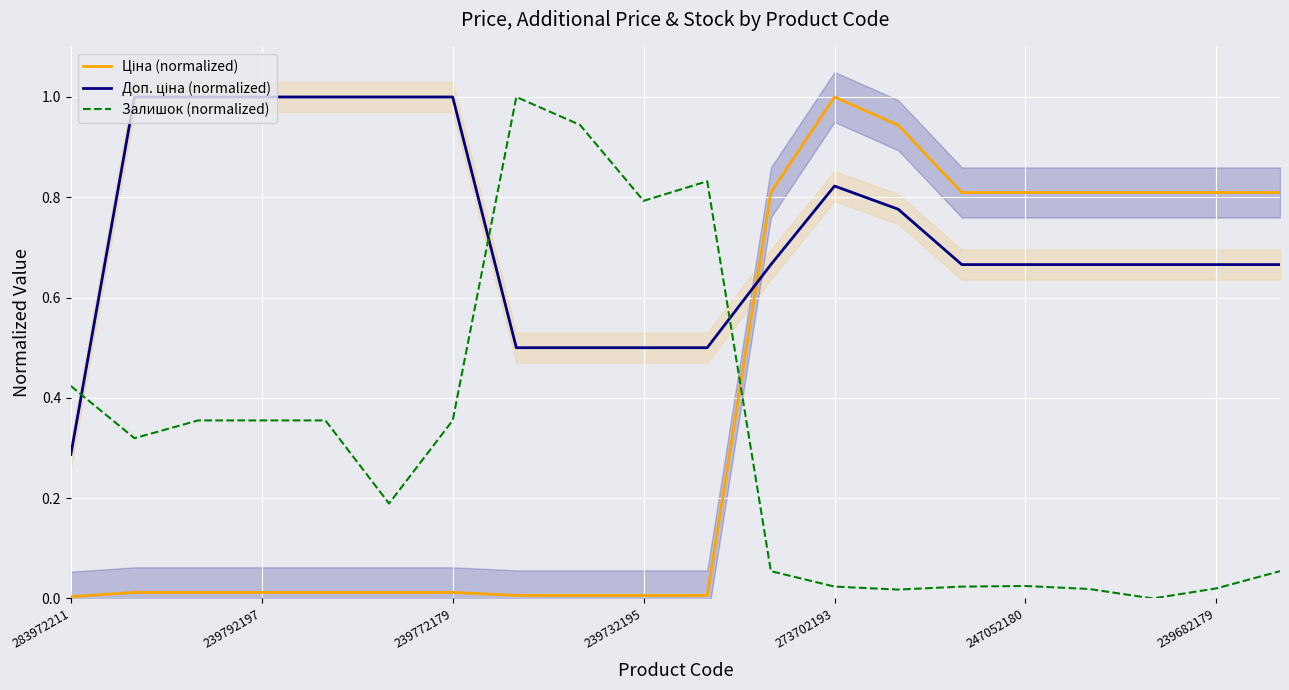

What is the maximum value for Залишок (normalized)?

1.0